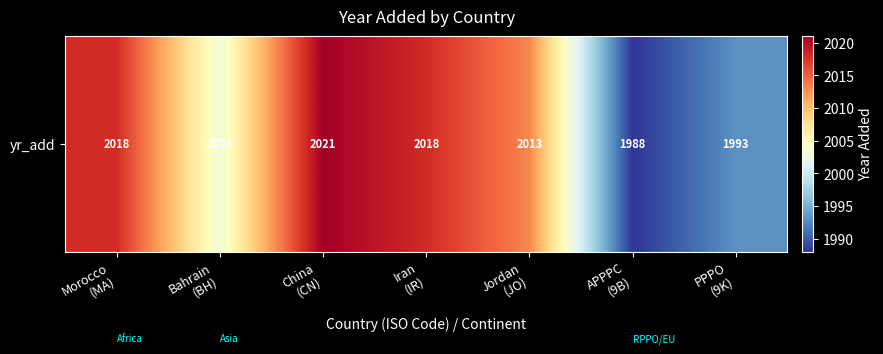

Reading left to right, what are all the values shown in this chart?

2018	2003	2021	2018	2013	1988	1993